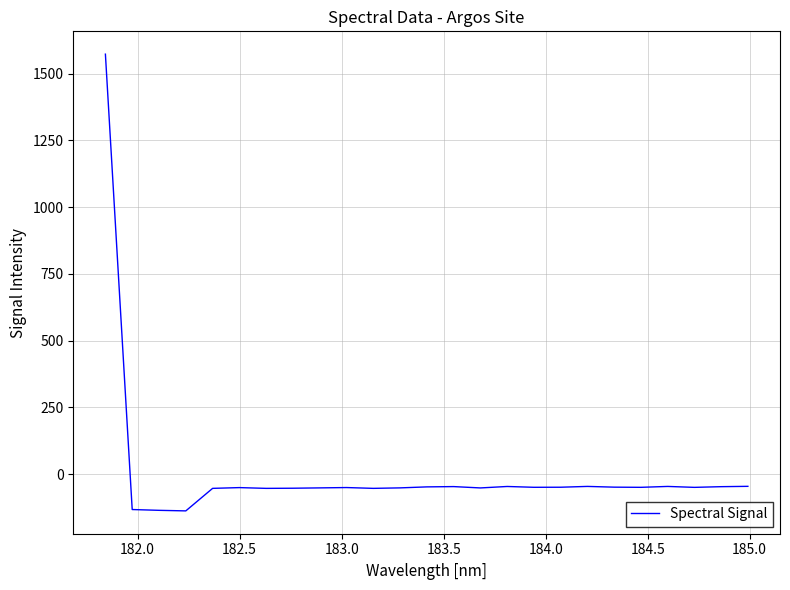

What is the difference between the maximum and minimum values?

1710.1